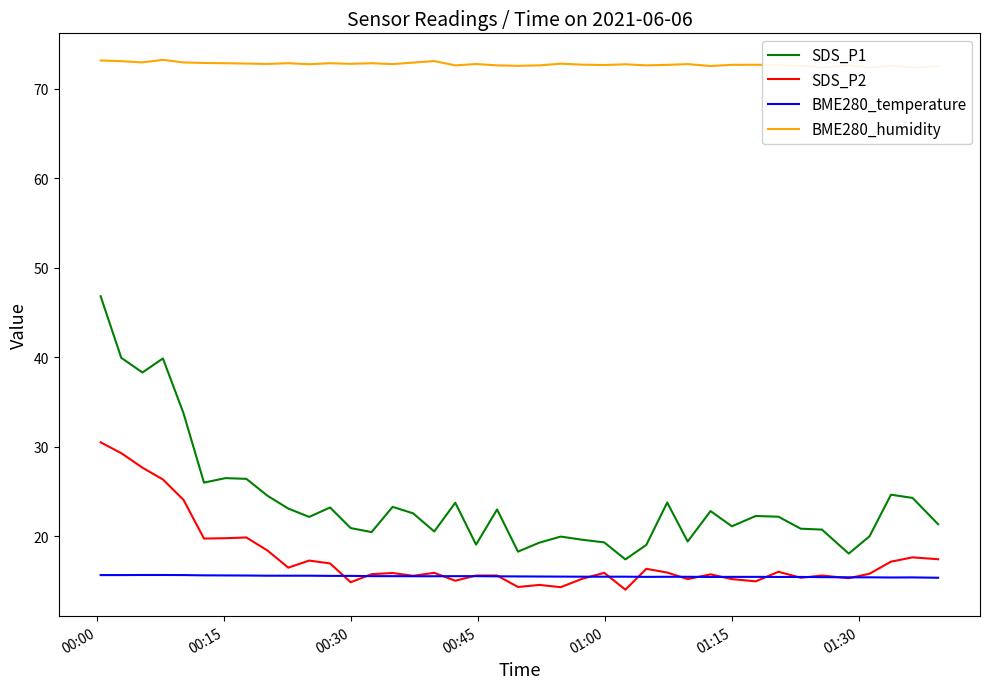

List the series in order of their peak value, lowest first.

BME280_temperature, SDS_P2, SDS_P1, BME280_humidity